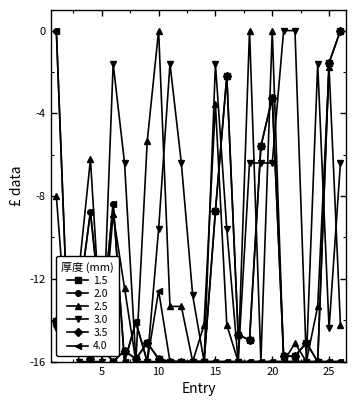

Reading left to right, transcribe all the data shown in this chart.

1.5: 1=-14.0	2=-15.3	3=-15.3	4=-15.9	5=-15.3	6=-16.0	7=-15.5	8=-15.9	9=-15.1	10=-15.9	11=-16.0	12=-16.0	13=-16.0	14=-16.0	15=-8.7	16=-2.2	17=-14.7	18=-15.0	19=-5.6	20=-3.3	21=-15.7	22=-15.7	23=-15.1	24=-16.0	25=-1.6	26=0.0
2.0: 1=0.0	2=-14.1	3=-13.0	4=-8.8	5=-14.1	6=-8.4	7=-16.0	8=-14.1	9=-16.0	10=-16.0	11=-16.0	12=-16.0	13=-16.0	14=-16.0	15=-16.0	16=-16.0	17=-16.0	18=-16.0	19=-16.0	20=-16.0	21=-16.0	22=-16.0	23=-16.0	24=-16.0	25=-16.0	26=-16.0
2.5: 1=-8.0	2=-15.1	3=-11.6	4=-6.2	5=-15.1	6=-8.9	7=-12.4	8=-16.0	9=-5.3	10=0.0	11=-13.3	12=-13.3	13=-16.0	14=-14.2	15=-3.6	16=-14.2	17=-16.0	18=0.0	19=-16.0	20=0.0	21=-16.0	22=-15.1	23=-16.0	24=-13.3	25=-1.8	26=-14.2
3.0: 1=-14.4	2=-11.2	3=-16.0	4=-16.0	5=-16.0	6=-1.6	7=-6.4	8=-16.0	9=-16.0	10=-9.6	11=-1.6	12=-6.4	13=-12.8	14=-16.0	15=-1.6	16=-9.6	17=-16.0	18=-6.4	19=-6.4	20=-6.4	21=0.0	22=0.0	23=-16.0	24=-1.6	25=-14.4	26=-6.4
3.5: 1=-14.0	2=-15.3	3=-15.3	4=-15.9	5=-15.3	6=-16.0	7=-15.5	8=-15.9	9=-15.1	10=-15.9	11=-16.0	12=-16.0	13=-16.0	14=-16.0	15=-8.7	16=-2.2	17=-14.7	18=-15.0	19=-5.6	20=-3.3	21=-15.7	22=-15.7	23=-15.1	24=-16.0	25=-1.6	26=0.0
4.0: 1=0.0	2=-14.1	3=-13.0	4=-8.8	5=-14.1	6=-8.4	7=-16.0	8=-14.1	9=-16.0	10=-12.6	11=-16.0	12=-16.0	13=-16.0	14=-16.0	15=-16.0	16=-16.0	17=-16.0	18=-16.0	19=-16.0	20=-16.0	21=-16.0	22=-16.0	23=-16.0	24=-16.0	25=-16.0	26=-16.0